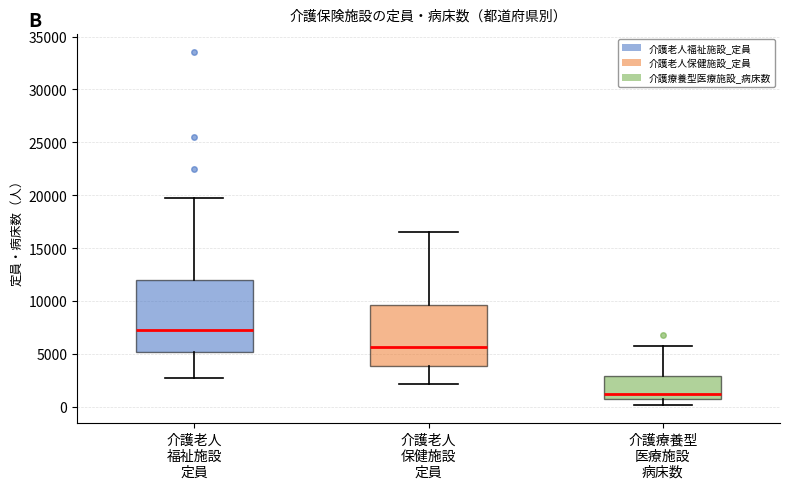

Reading left to right, transcribe this box plot: for each box, give where its median line is, the range the box spans, and where its two whiskers end, as read against the y-axis. The values are not printed on the chart, so give them approximately, as read against the axis.

介護老人 福祉施設 定員: median 7500, box 5000 to 12000, whiskers 2500 to 19500
介護老人 保健施設 定員: median 5500, box 4000 to 9500, whiskers 2000 to 16500
介護療養型 医療施設 病床数: median 1000, box 500 to 3000, whiskers 0 to 5500